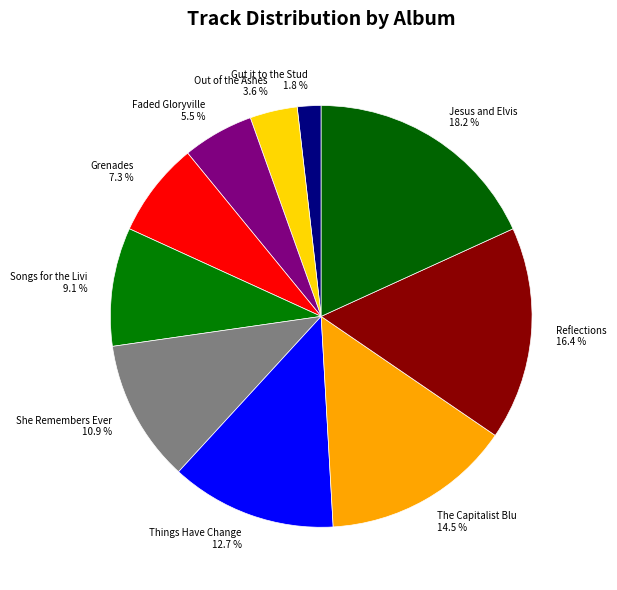

Rank the categories by value from highest to lowest.

Jesus and Elvis, Reflections, The Capitalist Blues, Things Have Changed, She Remembers Everything, Songs for the Living and Otherwise, Grenades, Faded Gloryville, Out of the Ashes, Gut it to the Studs